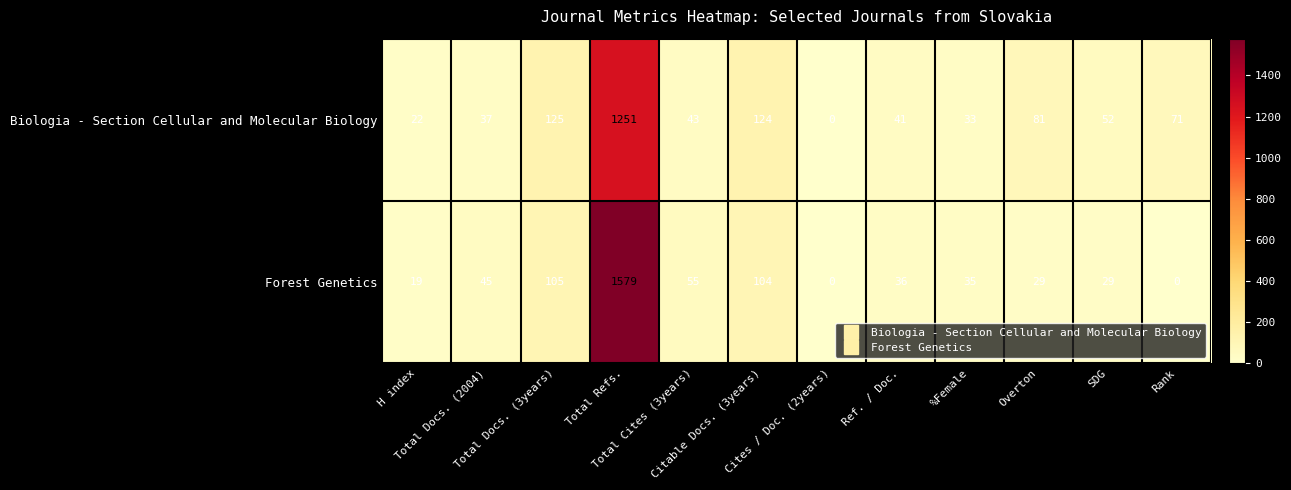

What is the average value of the Forest Genetics series?

170